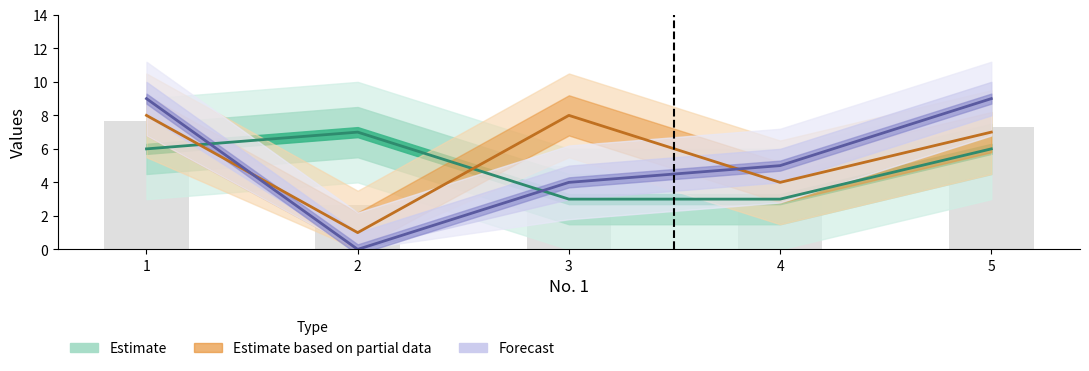

At which label is Forecast closest to 4?

3